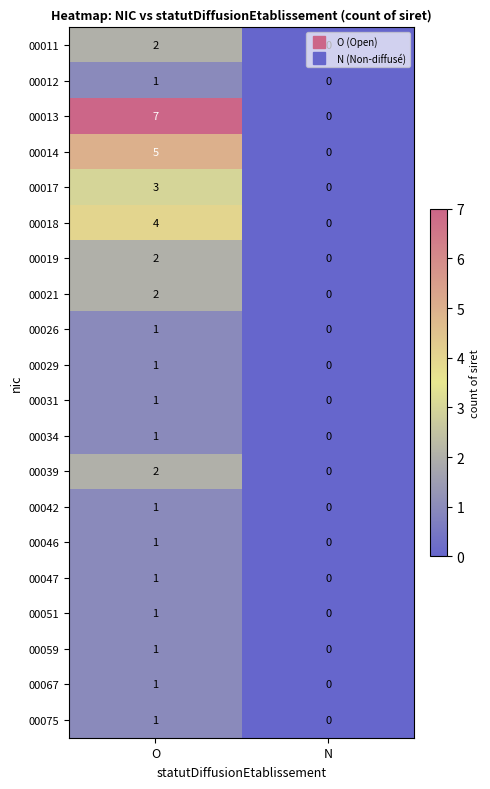

Rank the categories by 00075 value from lowest to highest.

N, O